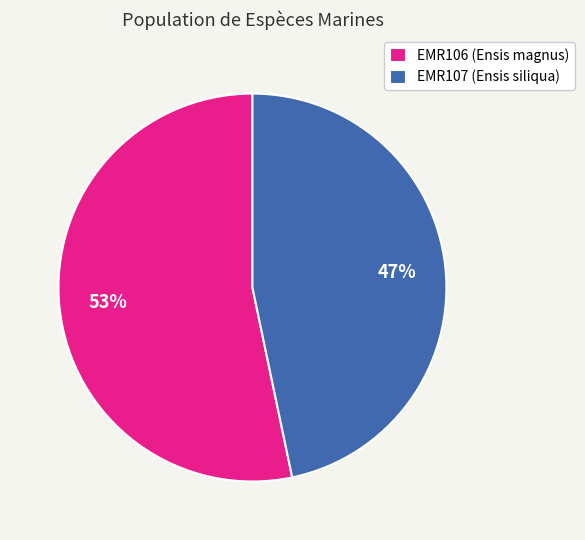

Rank the categories by value from highest to lowest.

EMR106, EMR107